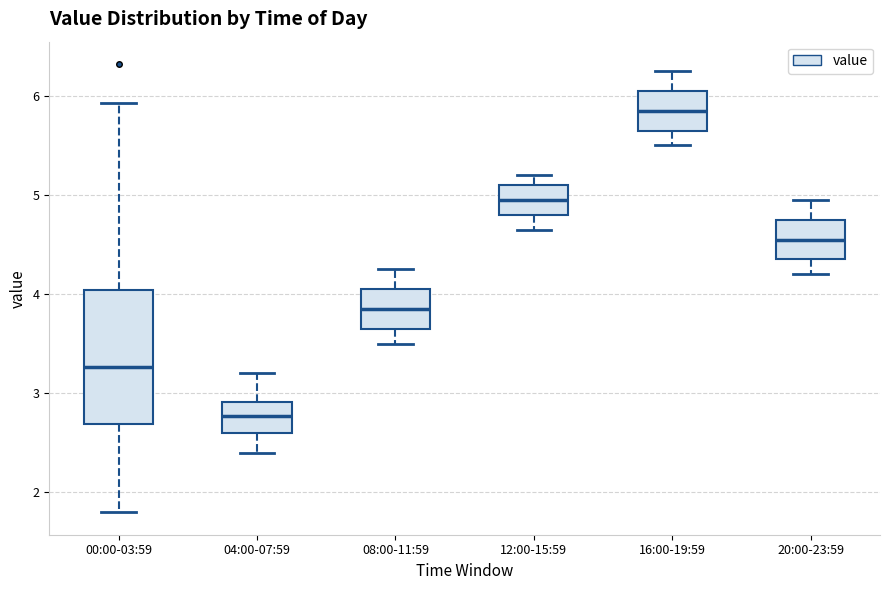

Where does the median line of the box for 08:00-11:59 sit on the y-axis? The values are not printed on the chart, so give them approximately, as read against the axis.

3.9